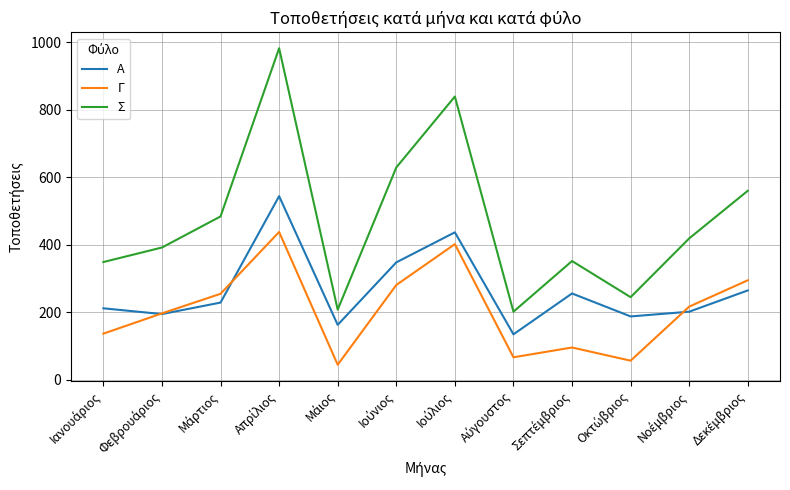

True or false: Γ and Σ intersect in this chart.

False